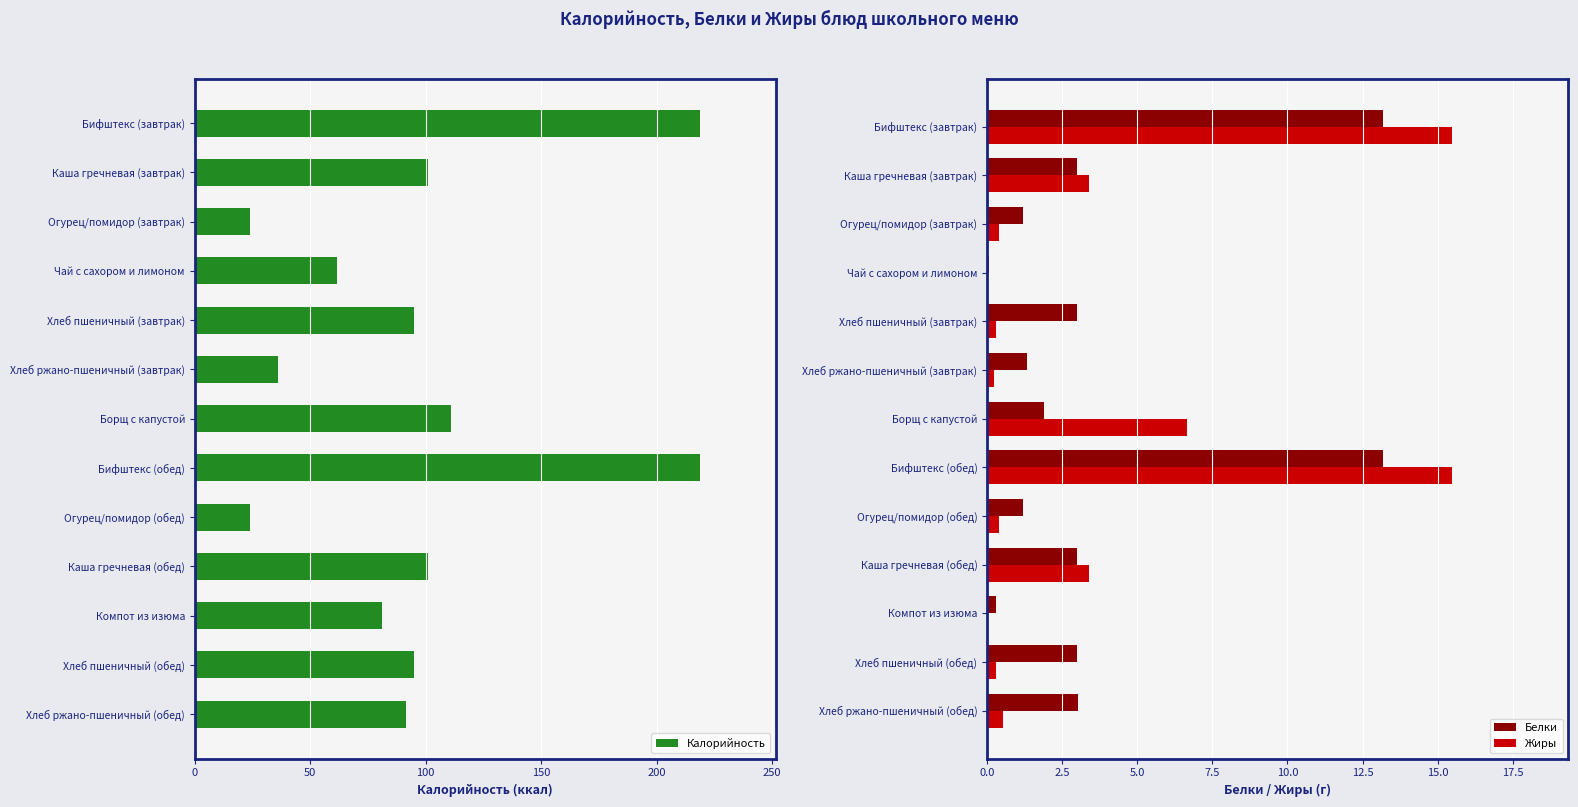

How many data points in Калорийность are above 94?

7